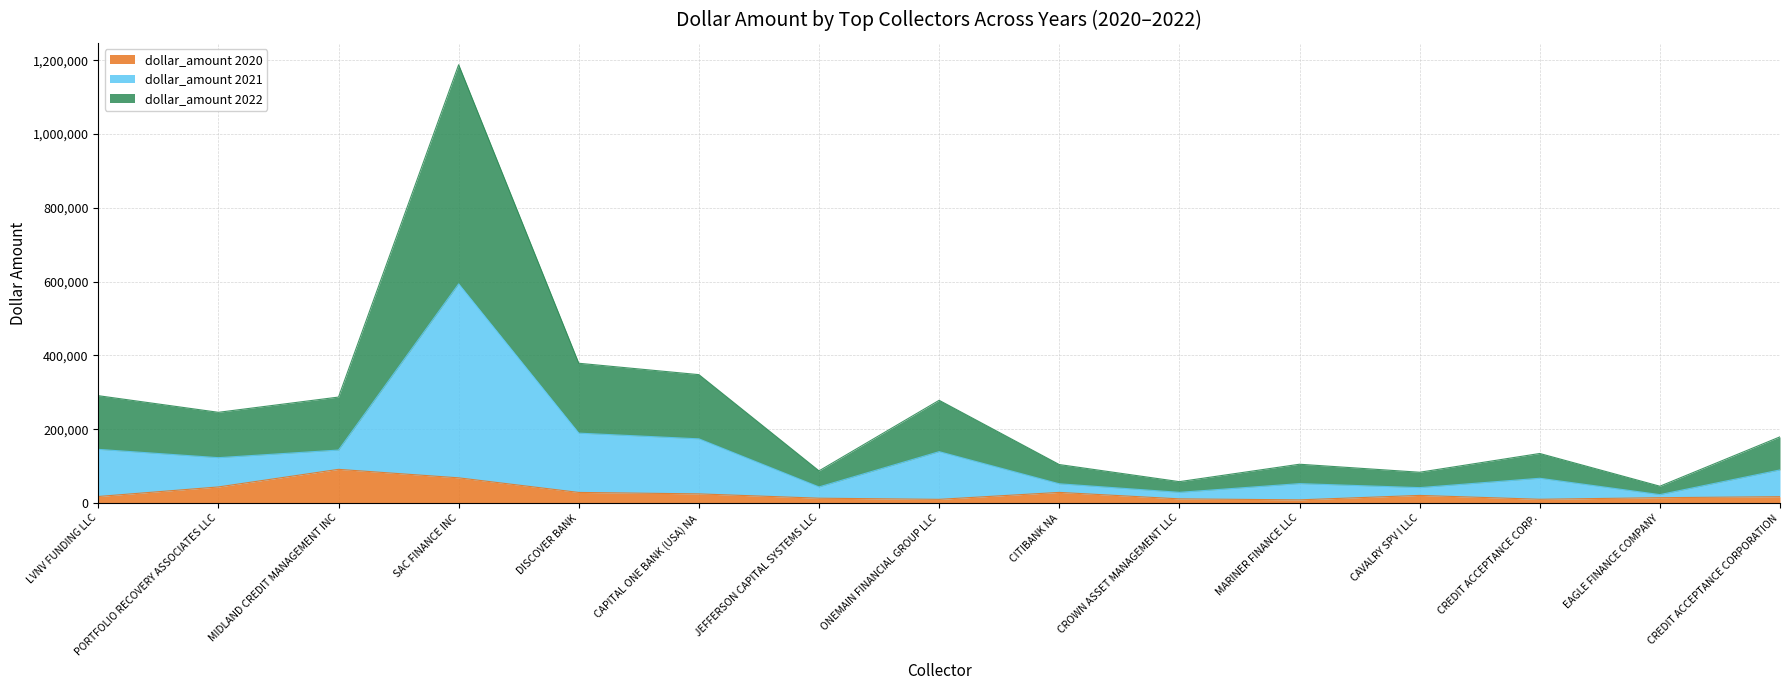

What is the label of the 1st point from the right?

CREDIT ACCEPTANCE CORPORATION